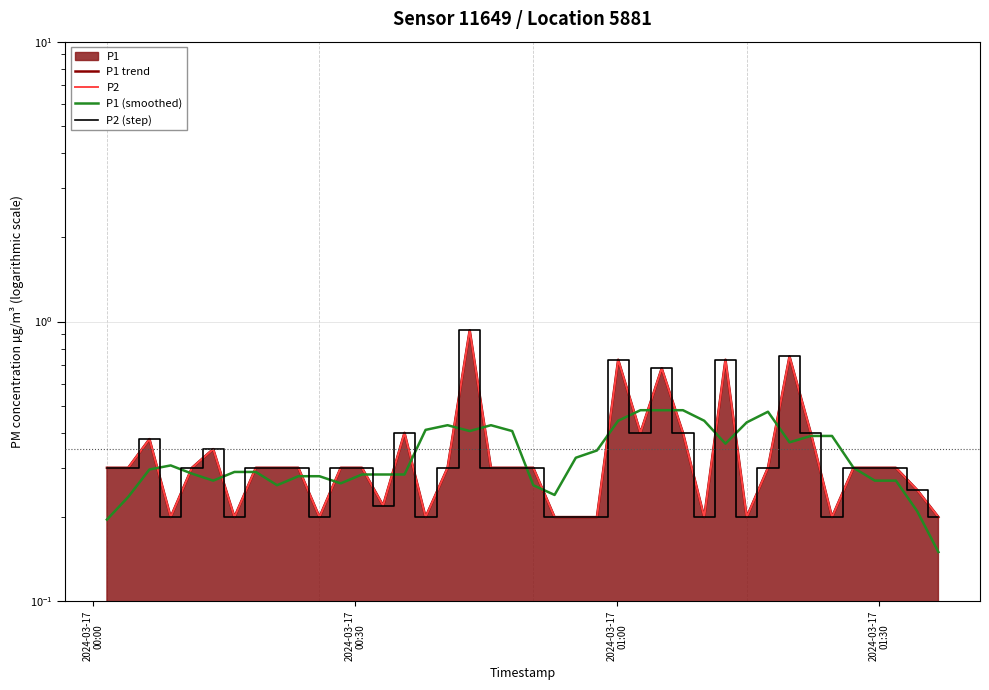

Count the number of categories in the chart.

40